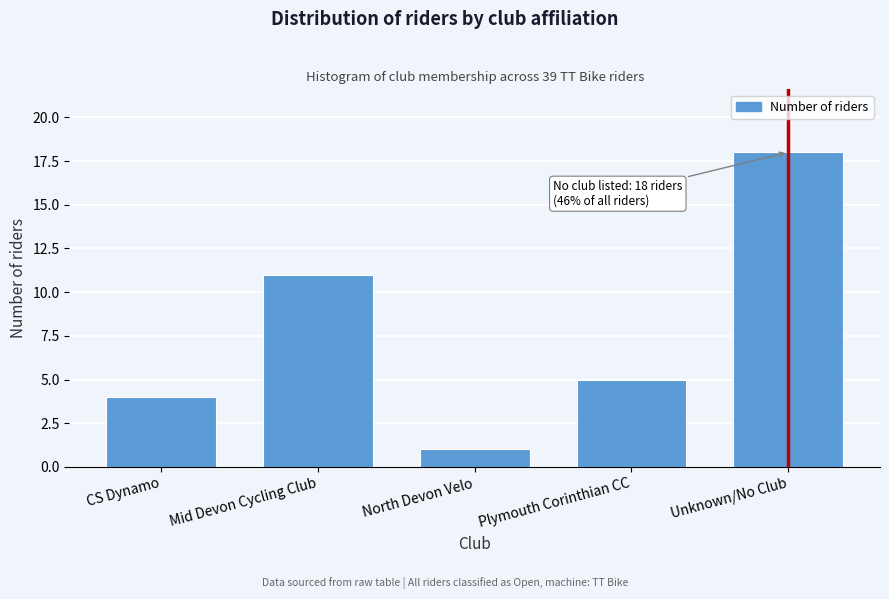

Reading left to right, extract all data points from this chart.

CS Dynamo=4	Mid Devon Cycling Club=11	North Devon Velo=1	Plymouth Corinthian CC=5	Unknown/No Club=18